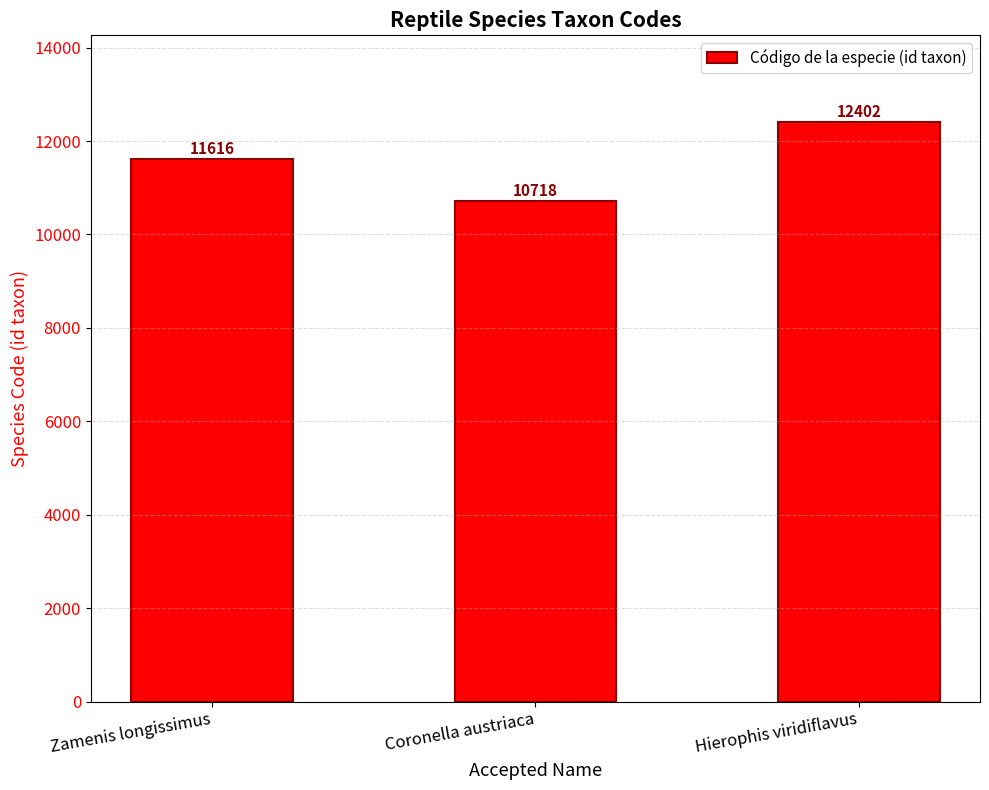

What is the sum of all values?

34736